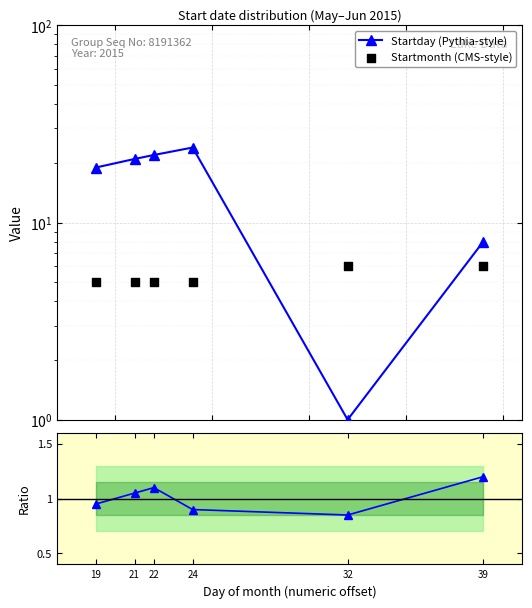

At which category is the sum across all series the highest?

24